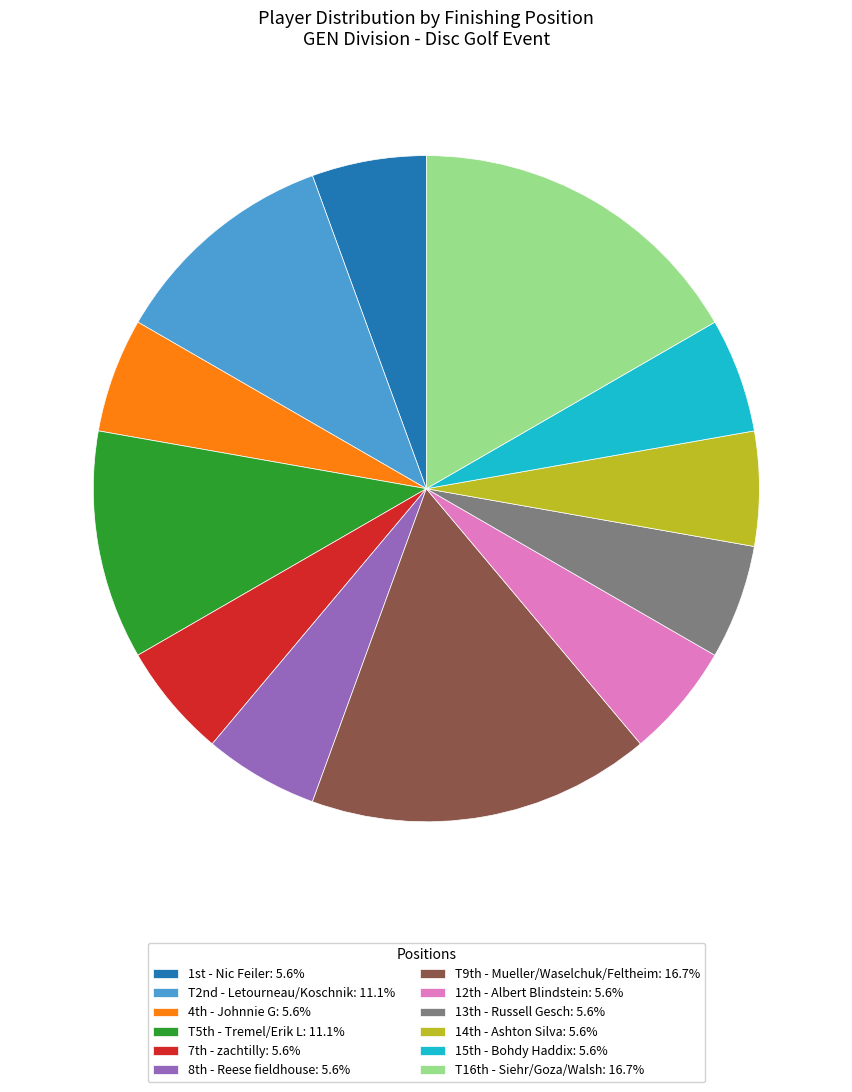

Is there a majority slice in this chart?

No